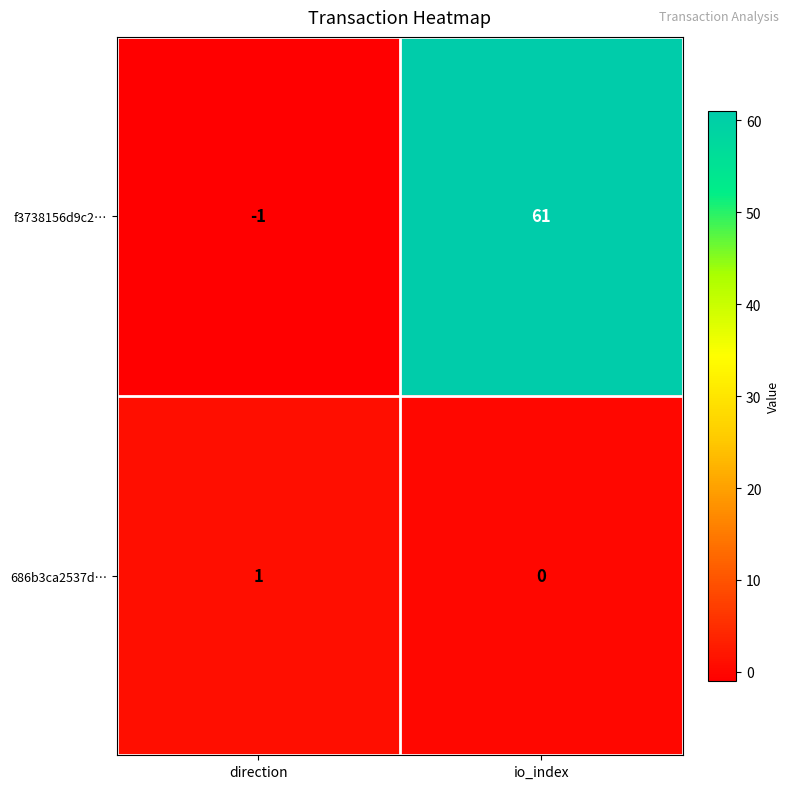

What is the smallest value displayed?

-1